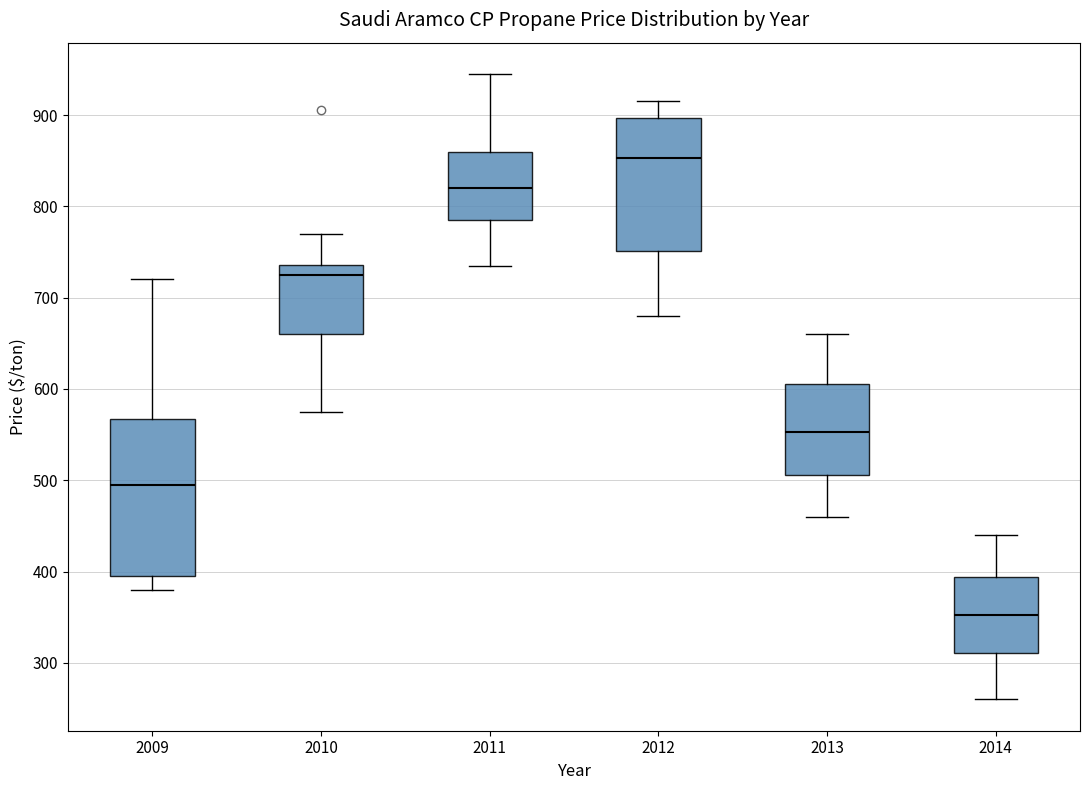

Reading left to right, transcribe this box plot: for each box, give where its median line is, the range the box spans, and where its two whiskers end, as read against the y-axis. The values are not printed on the chart, so give them approximately, as read against the axis.

2009: median 500, box 400 to 570, whiskers 380 to 720
2010: median 730, box 660 to 740, whiskers 580 to 770
2011: median 820, box 790 to 860, whiskers 740 to 950
2012: median 850, box 750 to 900, whiskers 680 to 920
2013: median 550, box 510 to 610, whiskers 460 to 660
2014: median 350, box 310 to 390, whiskers 260 to 440